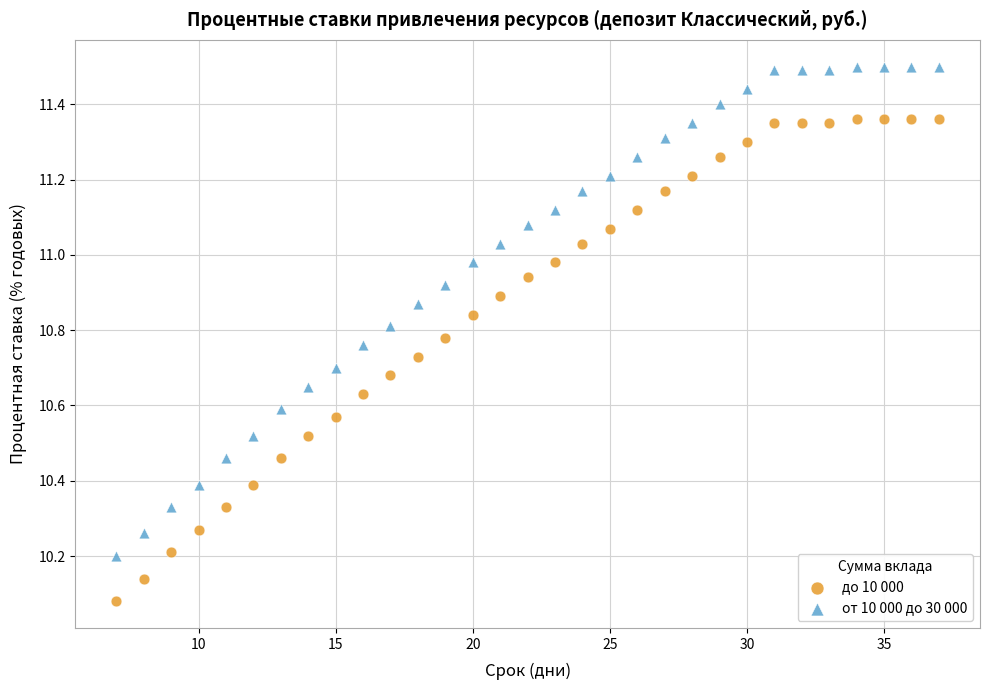

Across all data points, what is the range of X values (max minus min)?

30.0